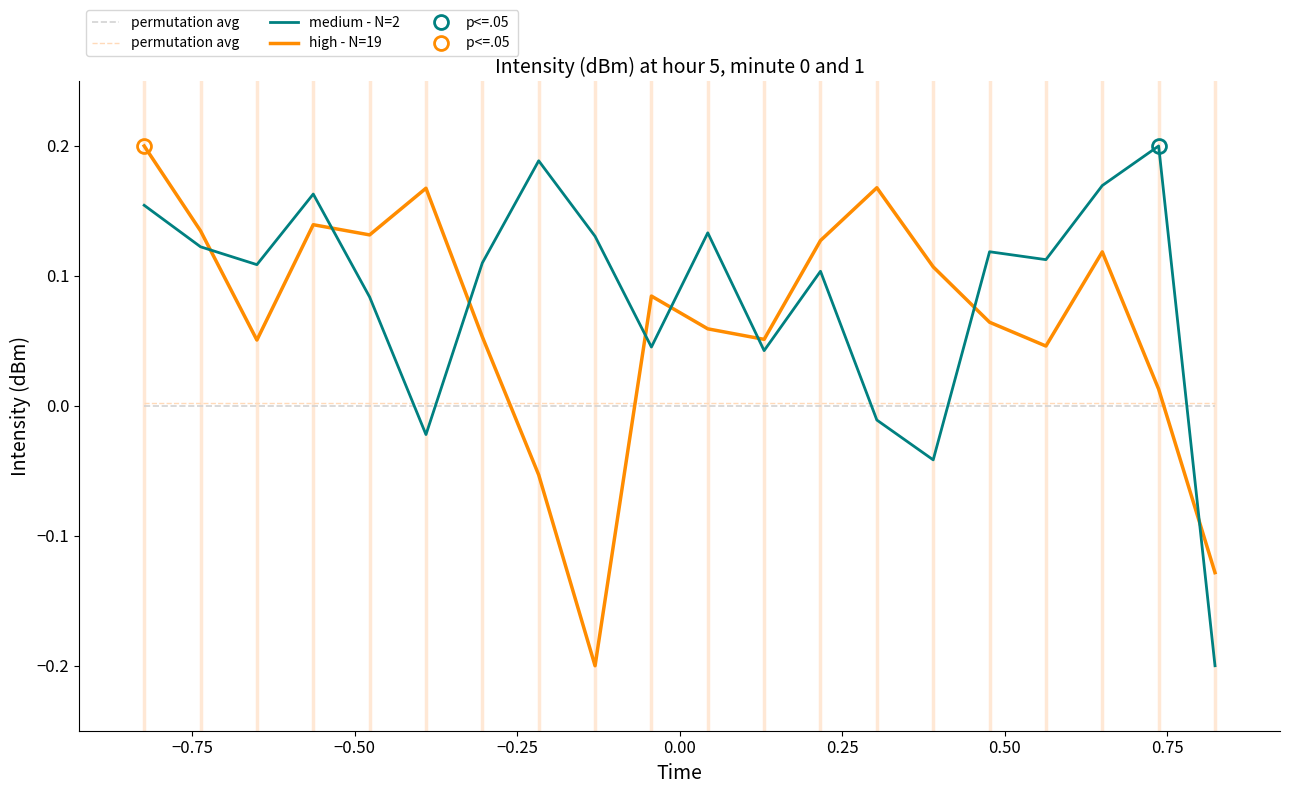

True or false: medium - N=2 and permutation avg  intersect in this chart.

True